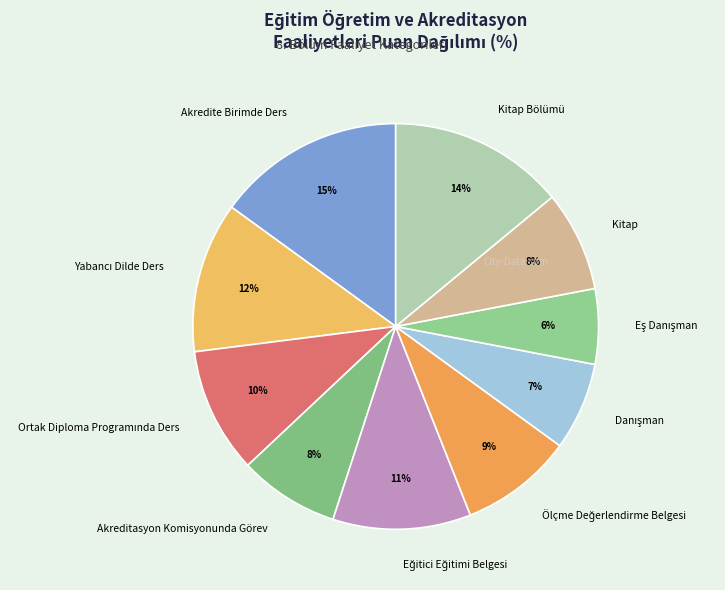

Is it true that Akreditasyon Komisyonunda Görev is 1% of the pie?

False